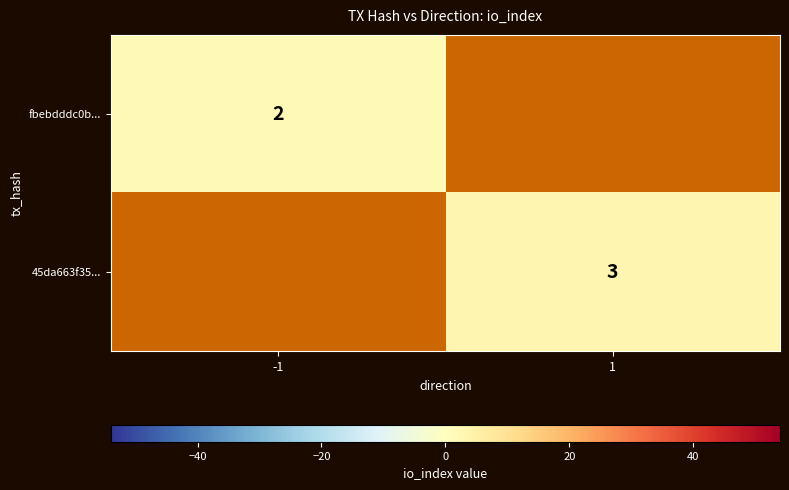

True or false: 45da663f35... has a value of 3 at 1.

True